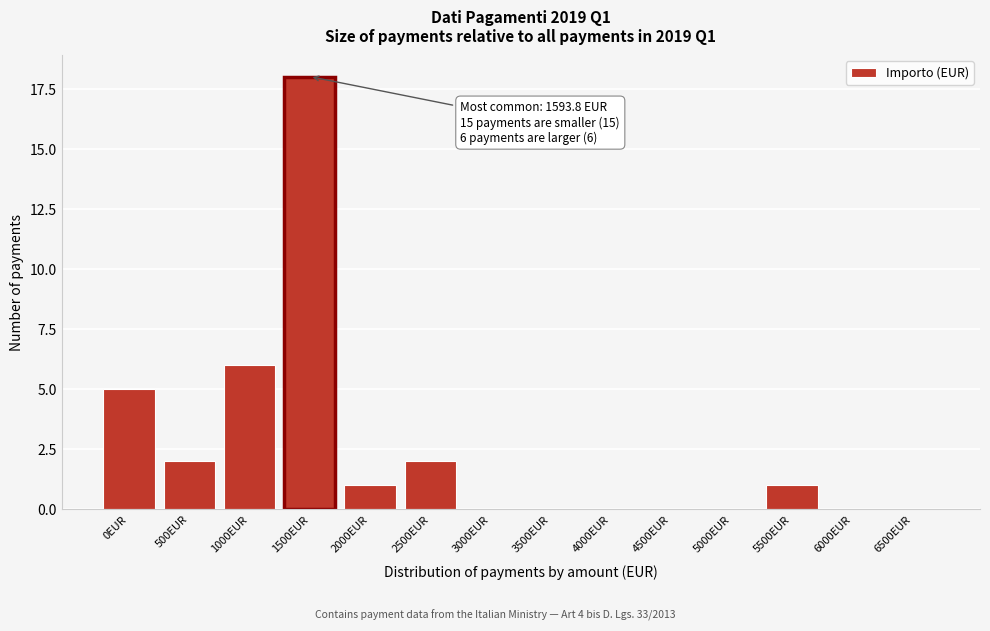

Reading right to left, what are all the values shown in this chart?

6500EUR=0	6000EUR=0	5500EUR=1	5000EUR=0	4500EUR=0	4000EUR=0	3500EUR=0	3000EUR=0	2500EUR=2	2000EUR=1	1500EUR=18	1000EUR=6	500EUR=2	0EUR=5